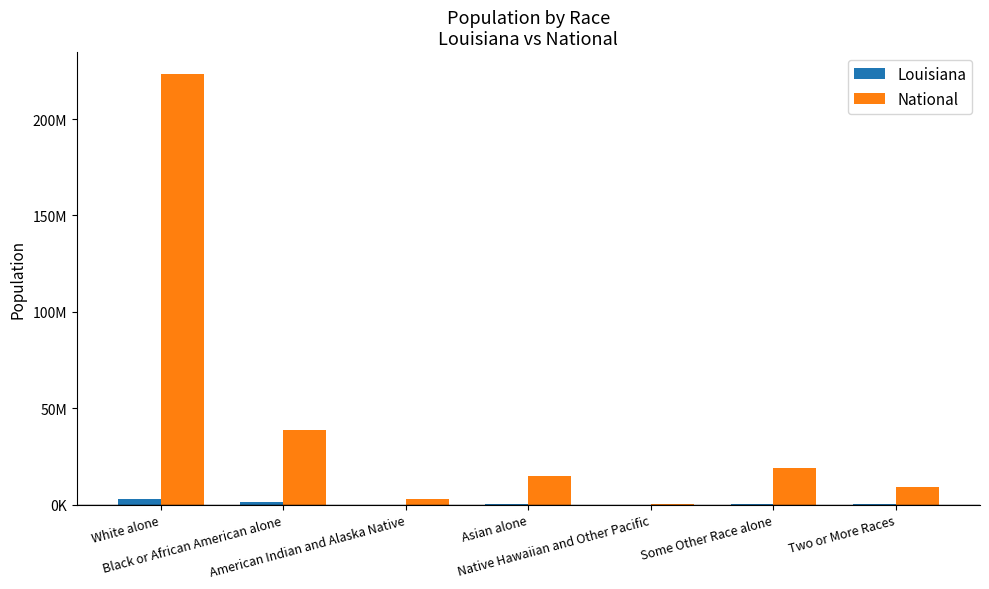

Which series has the largest total across all categories?

National